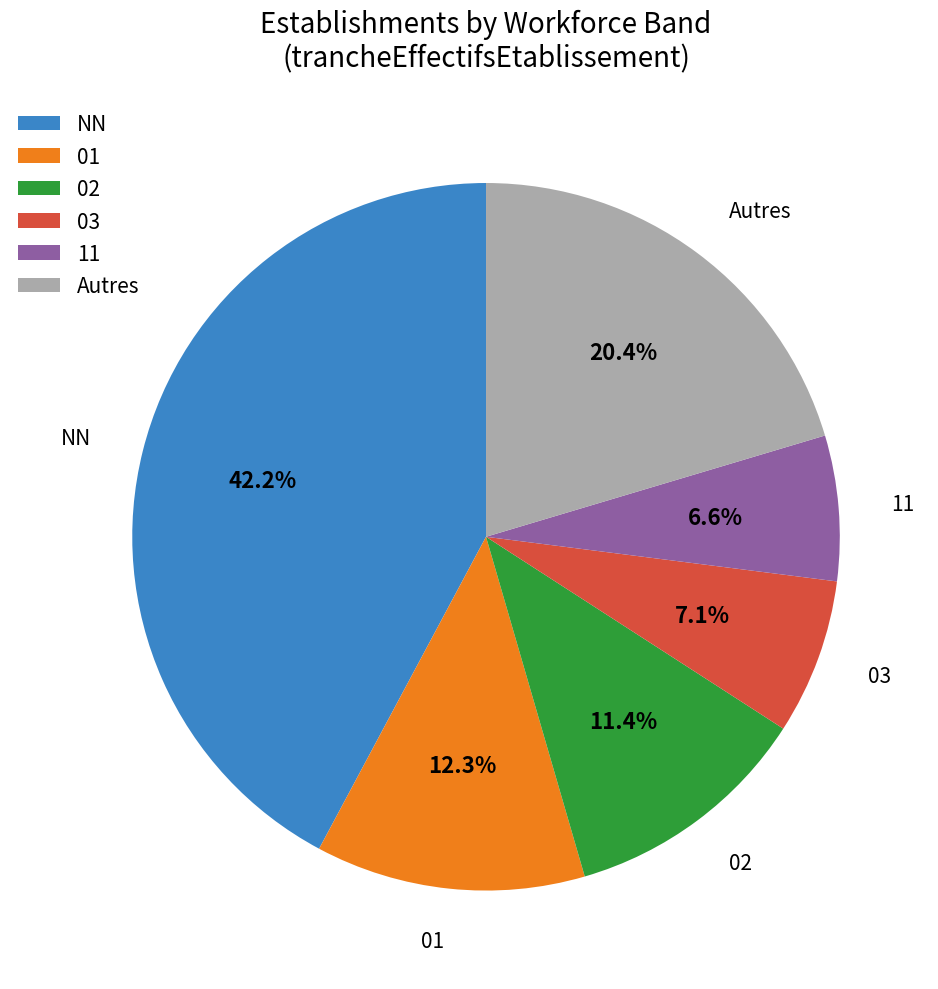

Approximately how many times larger is the value at NN compared to 02?

3.7